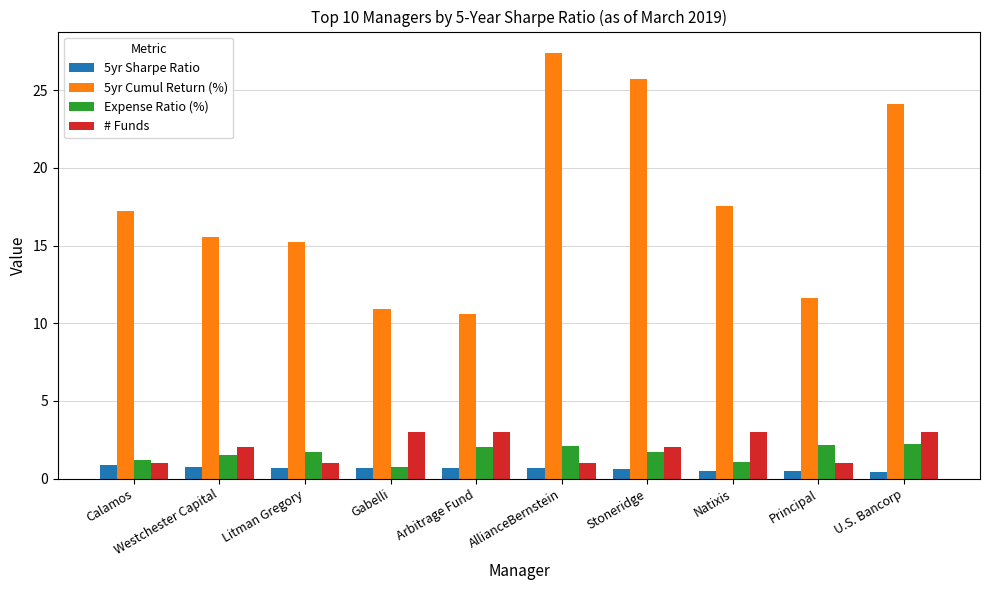

What is the maximum value shown in the chart?

27.4